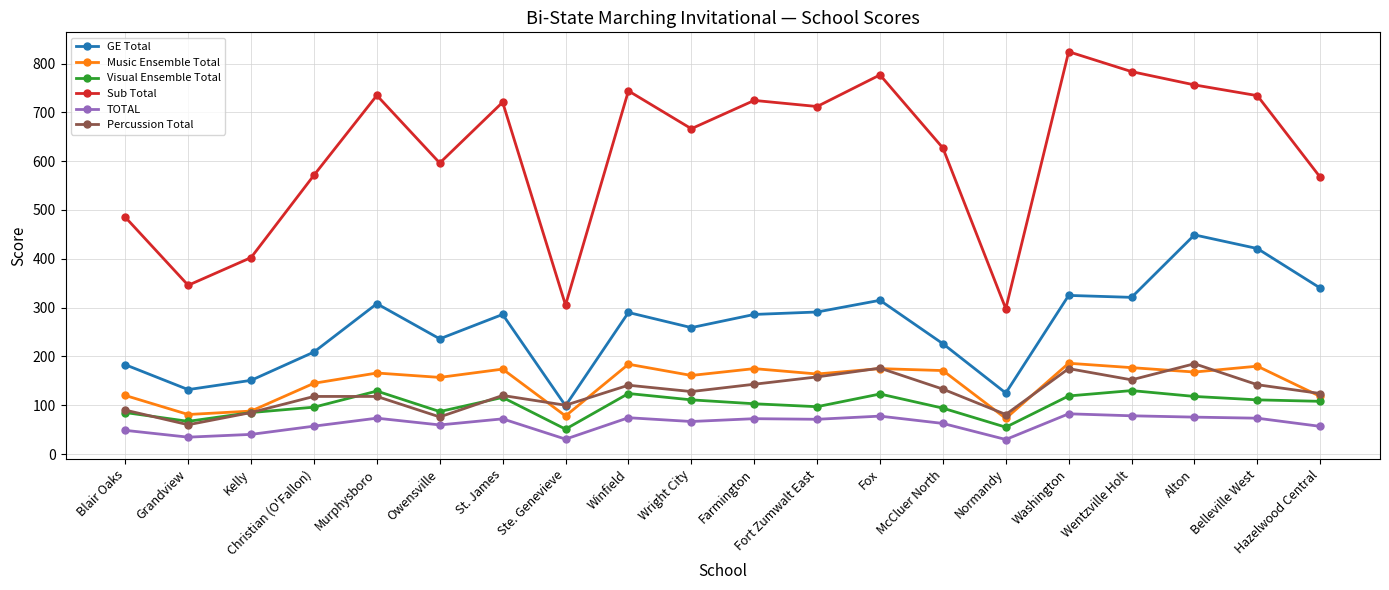

In GE Total, how many points are lower than both neighbors (excluding endpoints)?

6